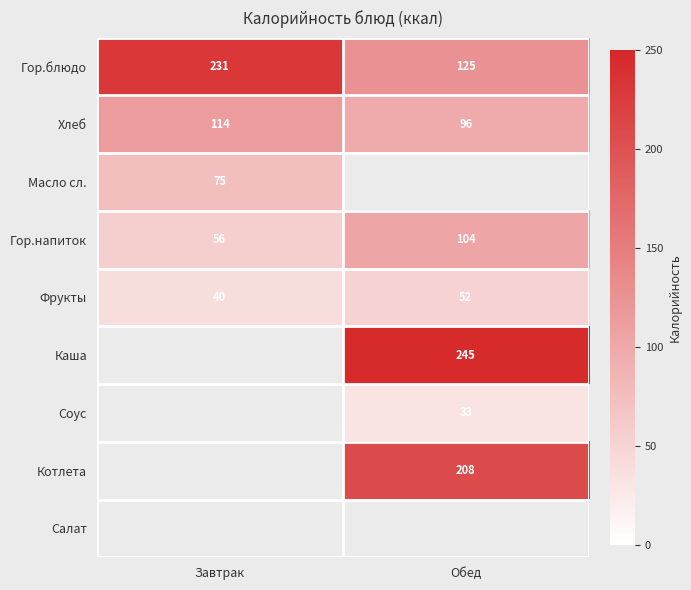

Read the Гор.напиток value at Завтрак.

56